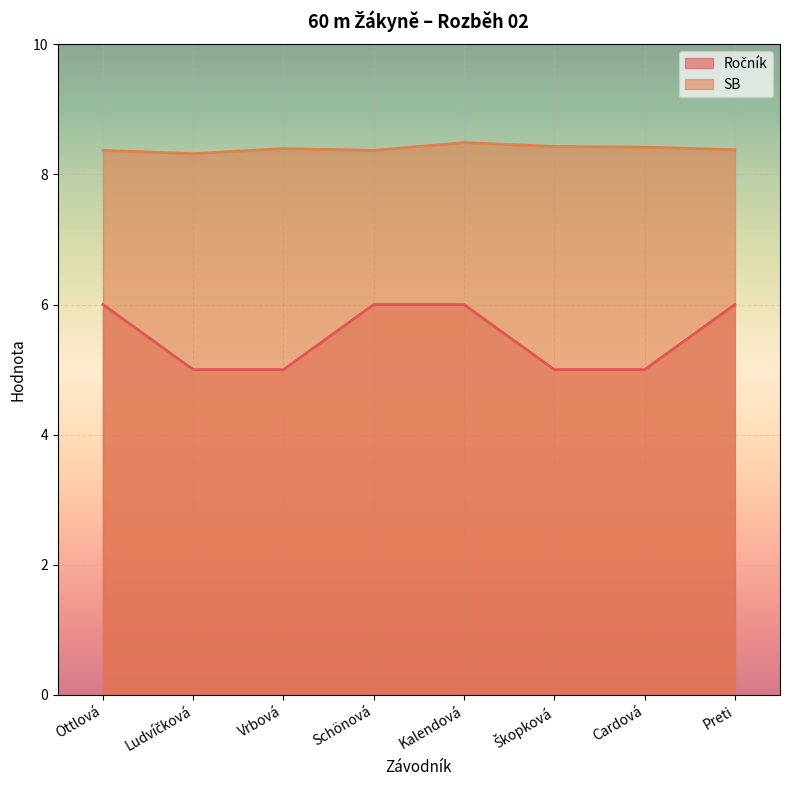

What is the smallest value displayed?

5.0